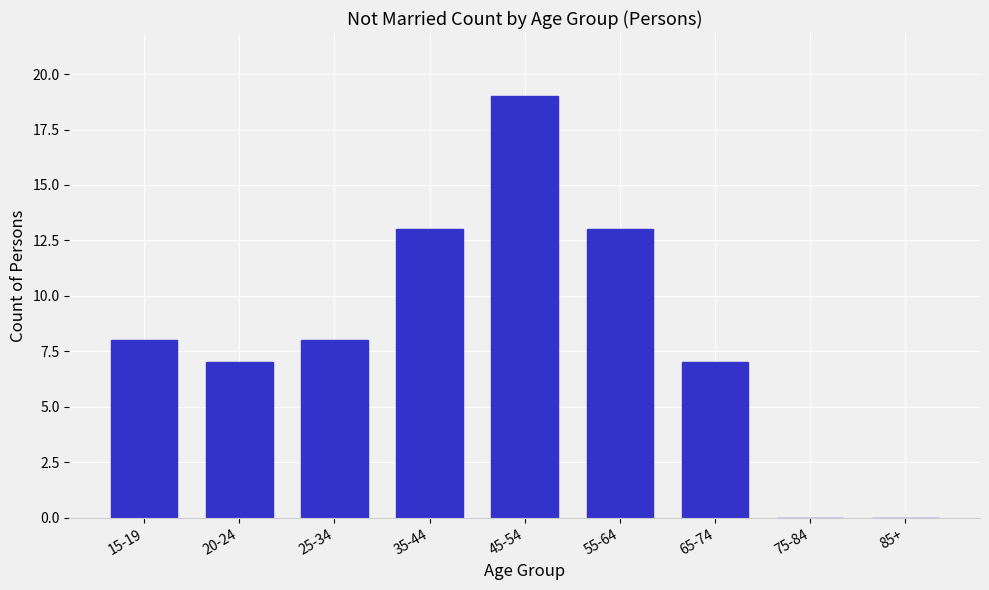

Reading left to right, extract all data points from this chart.

15-19=8	20-24=7	25-34=8	35-44=13	45-54=19	55-64=13	65-74=7	75-84=0	85+=0